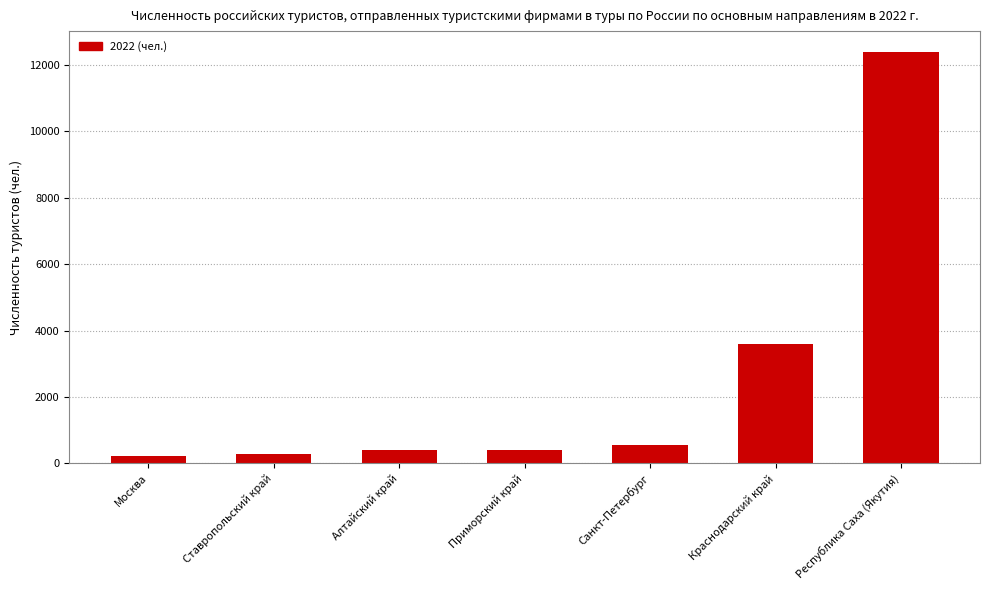

What is the sum of all values?

17857